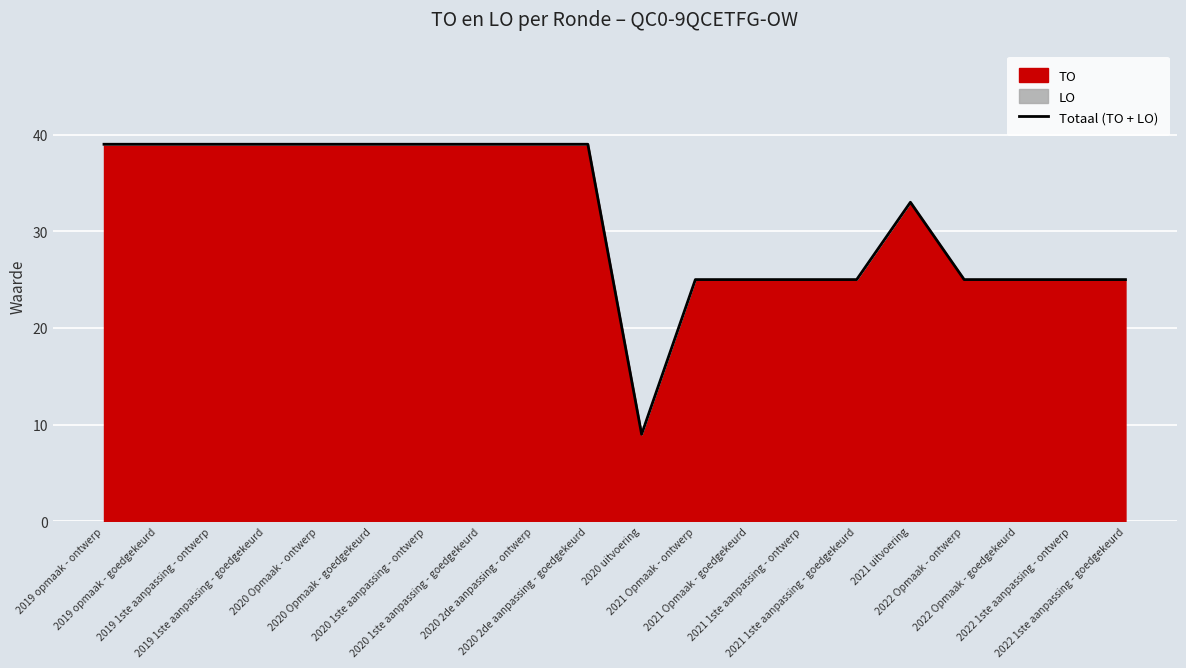

At which label is the value closest to 24?

2021 Opmaak - ontwerp